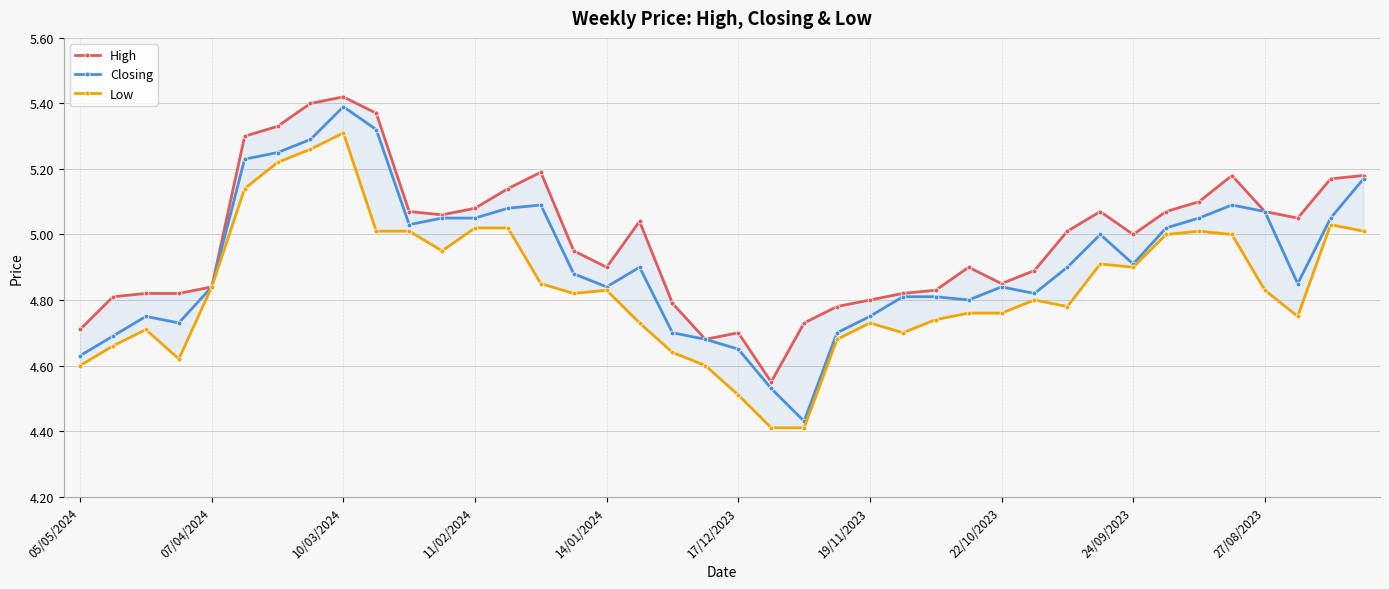

At which label does Closing reach its peak?

10/03/2024